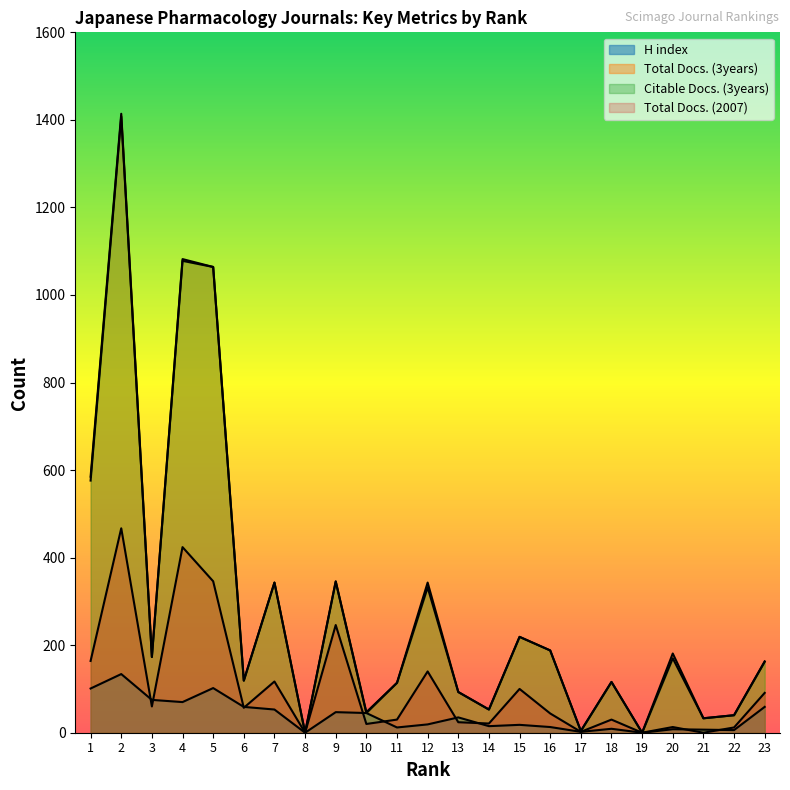

The Total Docs. (2007) series shows 100 at 15. True or false?

True